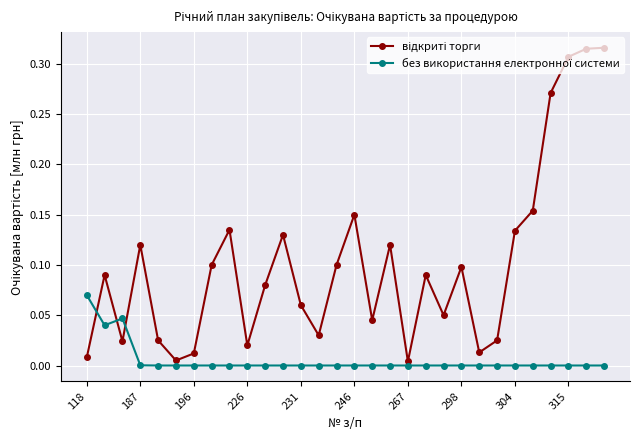

What is the label of the 22nd point from the right?

304